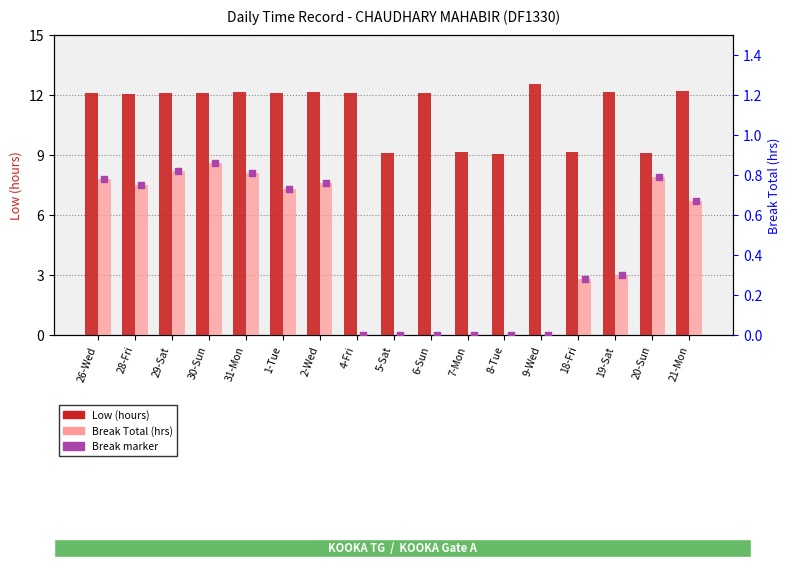

What are all the series names shown in the legend?

Low (hours), Break Total, Break marker